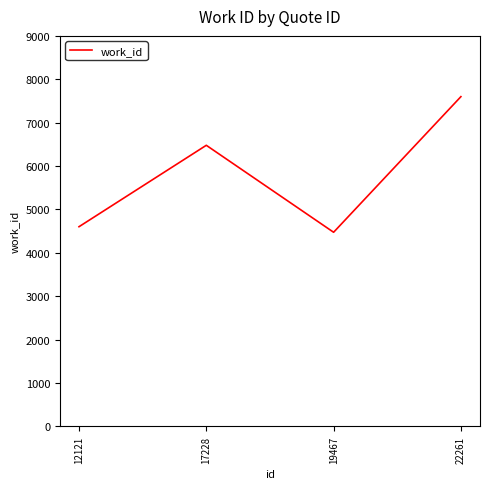

At which label is the value closest to 6037?

17228